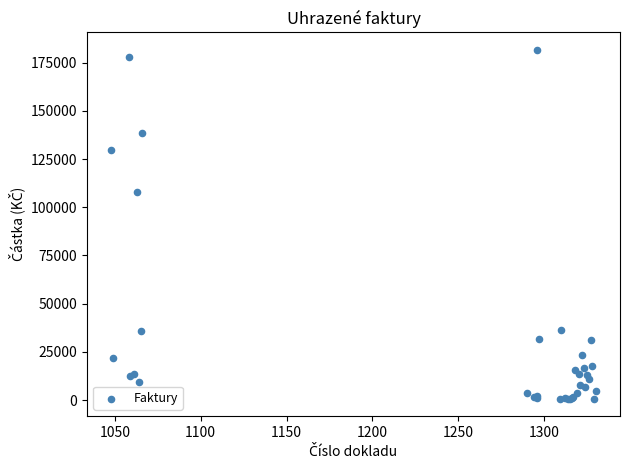

What Y value in the scatter plot is closest to 91165?

108100.0